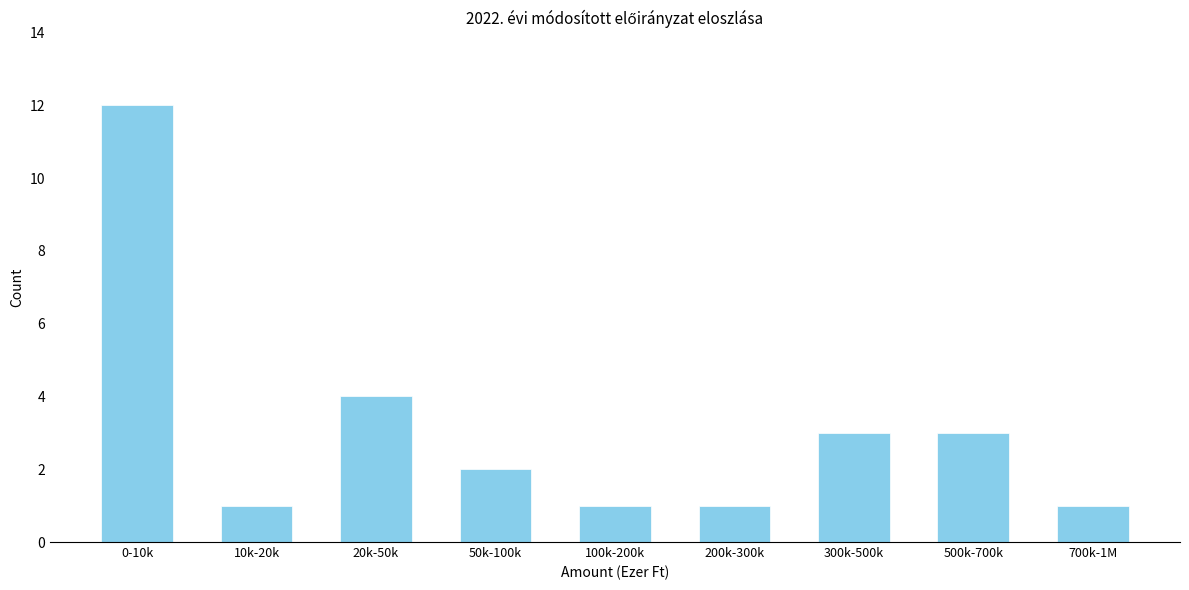

Reading left to right, what are all the values shown in this chart?

0-10k=12	10k-20k=1	20k-50k=4	50k-100k=2	100k-200k=1	200k-300k=1	300k-500k=3	500k-700k=3	700k-1M=1